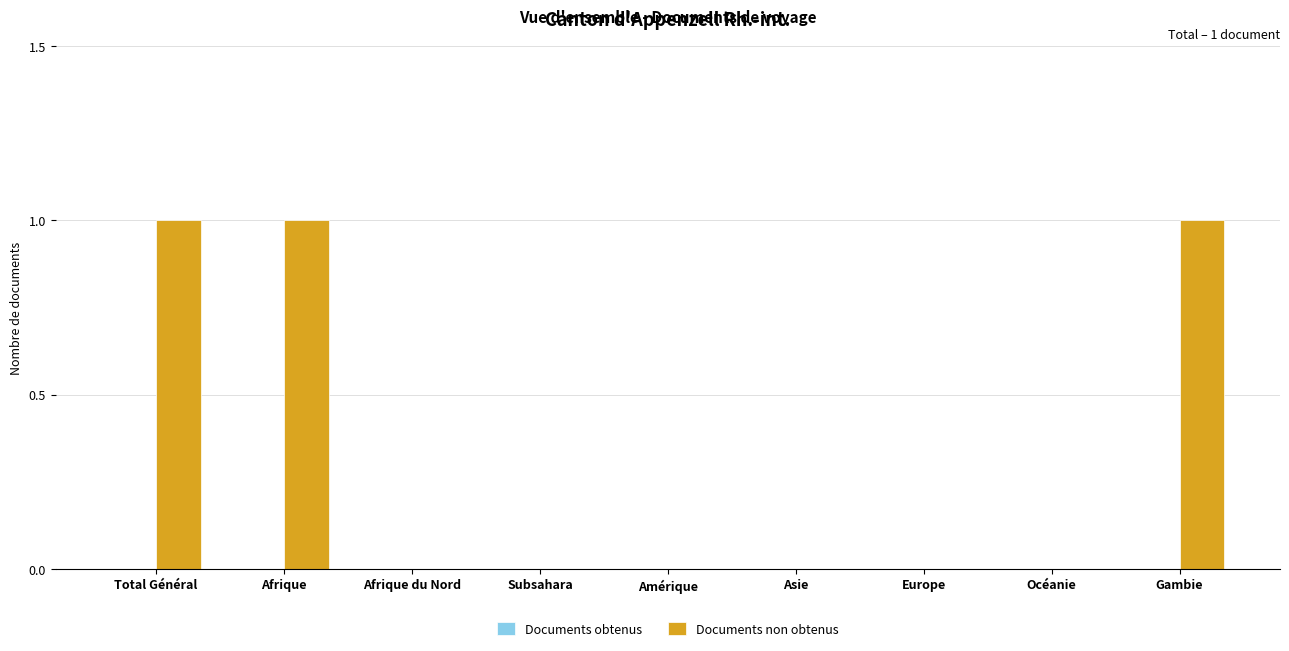

Are the bars horizontal?

No